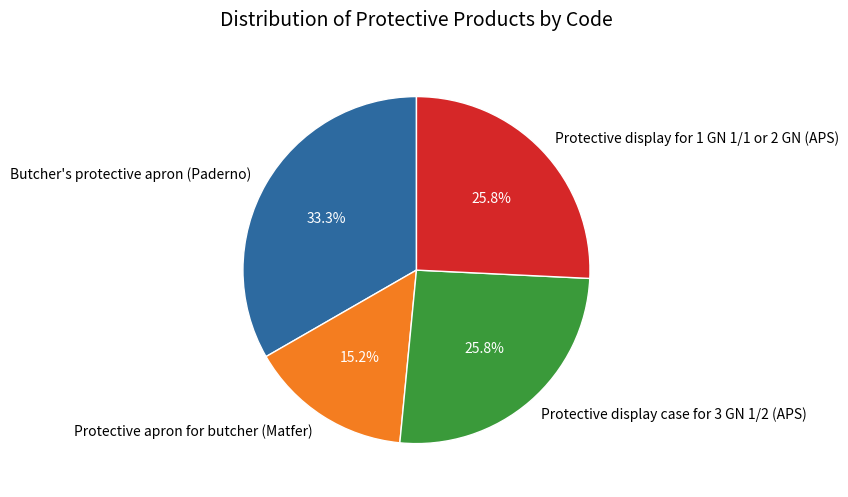

To the nearest percent, what portion does Butcher's protective apron (Paderno) represent?

33%